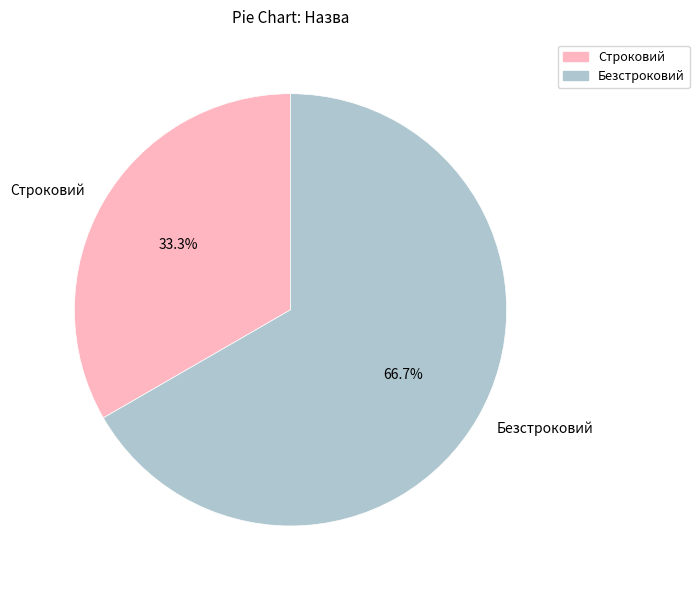

Approximately how many times larger is the value at Строковий compared to Безстроковий?

0.5